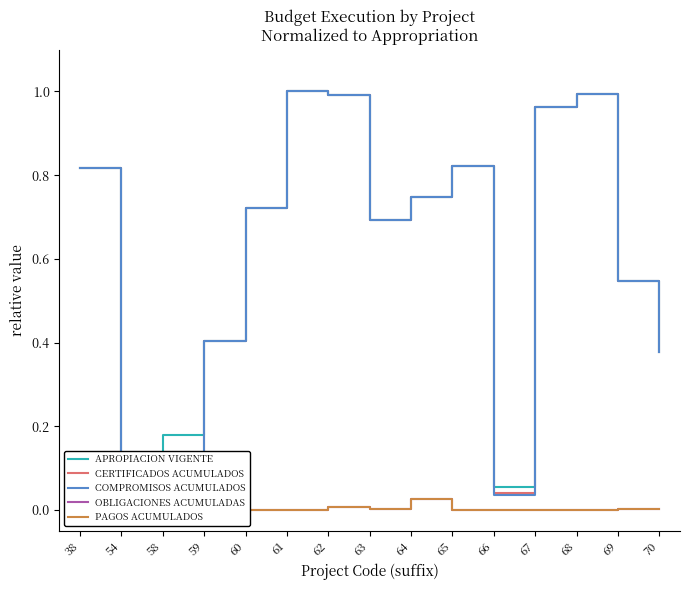

True or false: OBLIGACIONES ACUMULADAS and COMPROMISOS ACUMULADOS intersect in this chart.

False